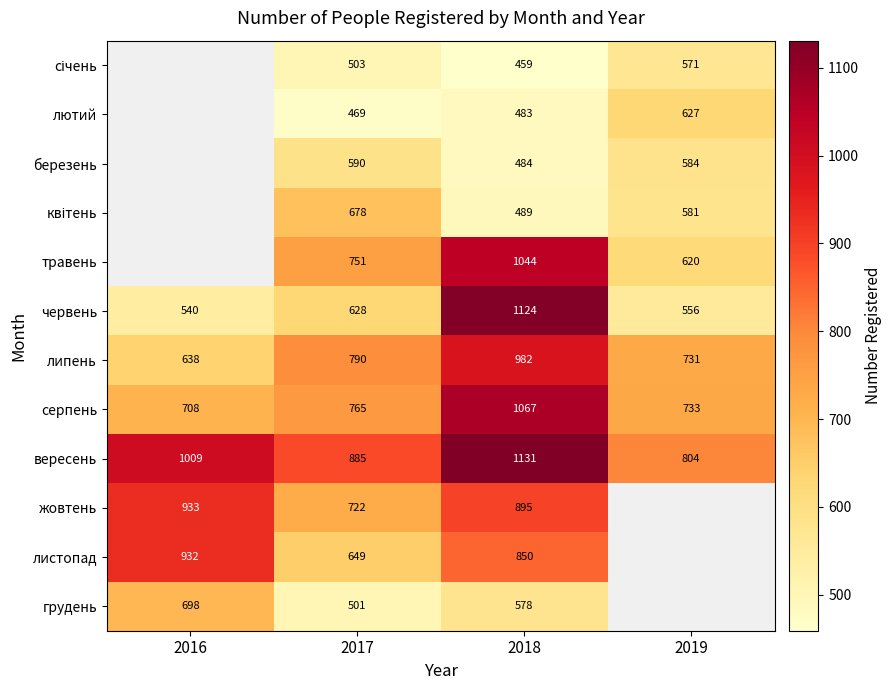

At which label is вересень closest to 967?

2016